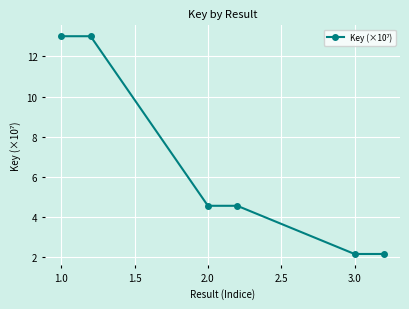

What is the greatest value displayed?

13.0